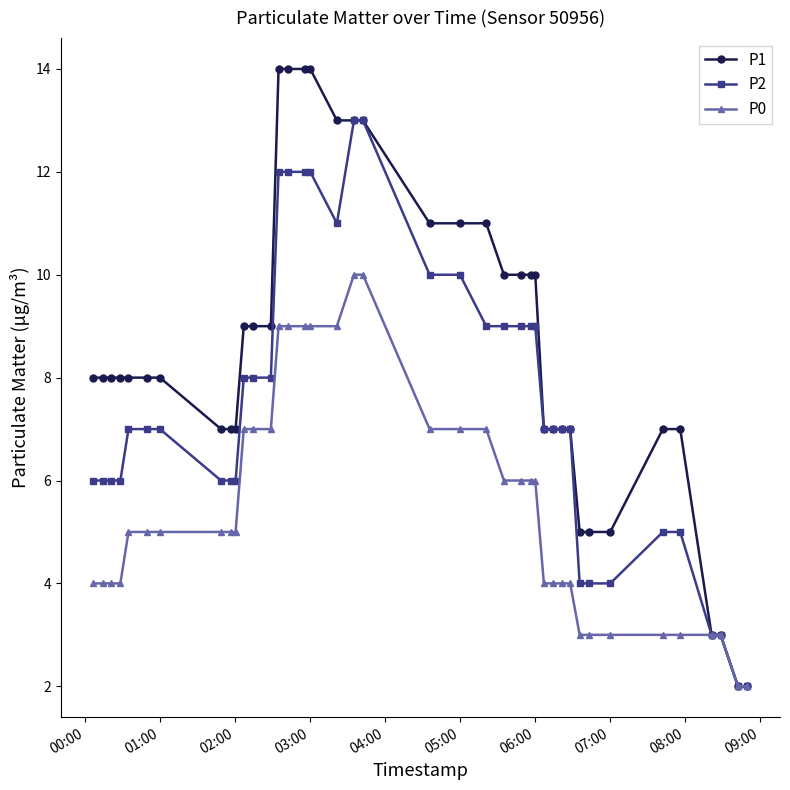

What is the maximum value shown in the chart?

14